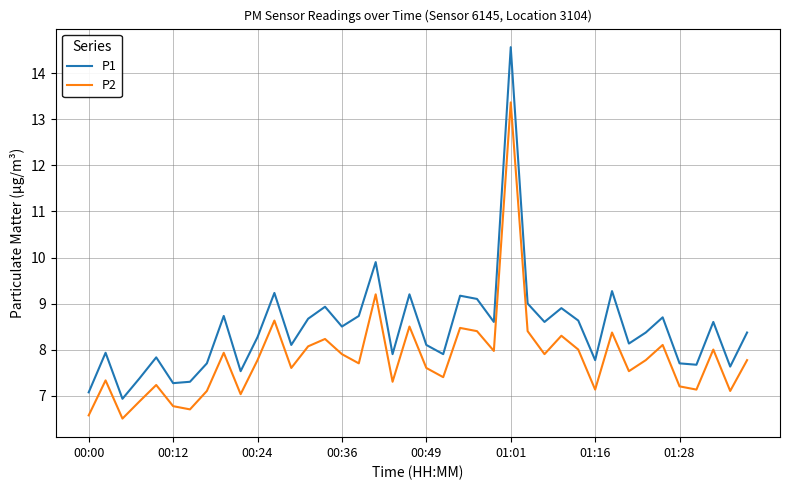

True or false: P2 has more than 1 points higher than both neighbors.

True